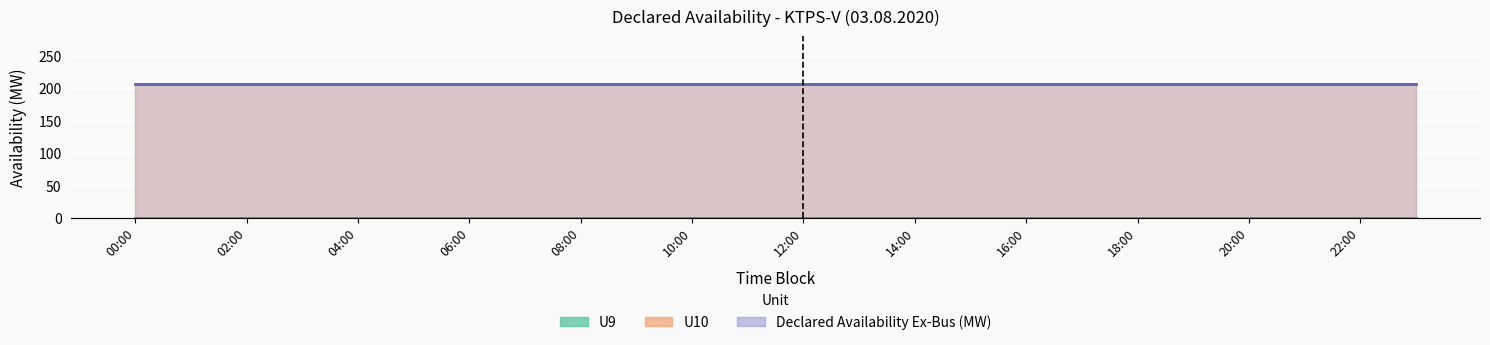

True or false: Declared Availability Ex-Bus (MW) and U10 cross at least once.

False